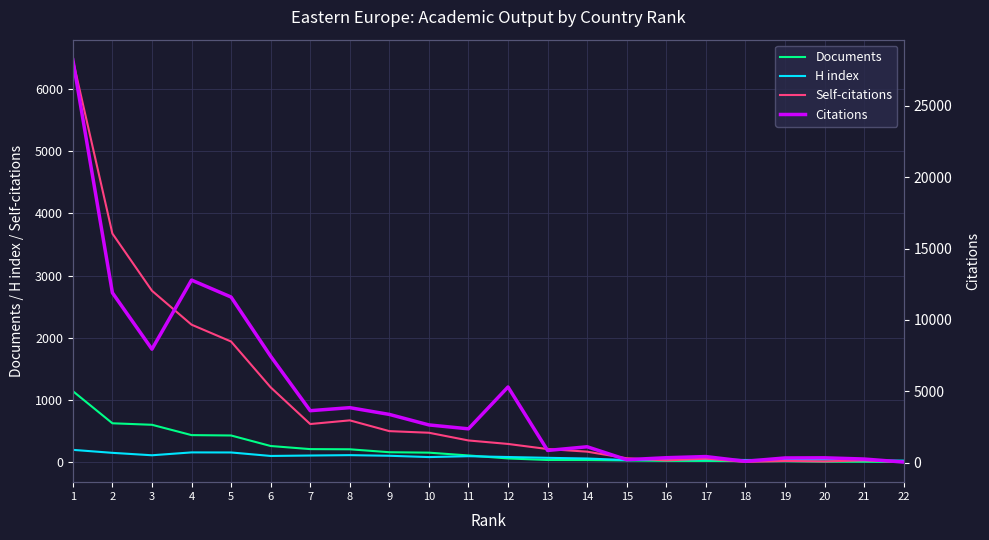

True or false: H index has a value of 153 at 6.

False